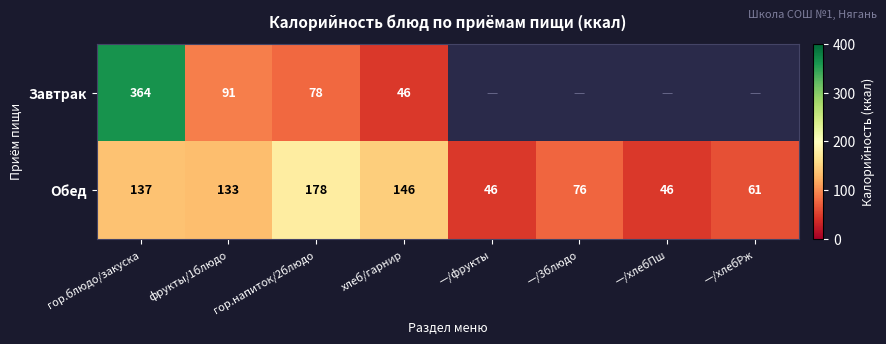

Is the value of Завтрак at гор.напиток/2блюдо greater than the value of Обед at гор.напиток/2блюдо?

No